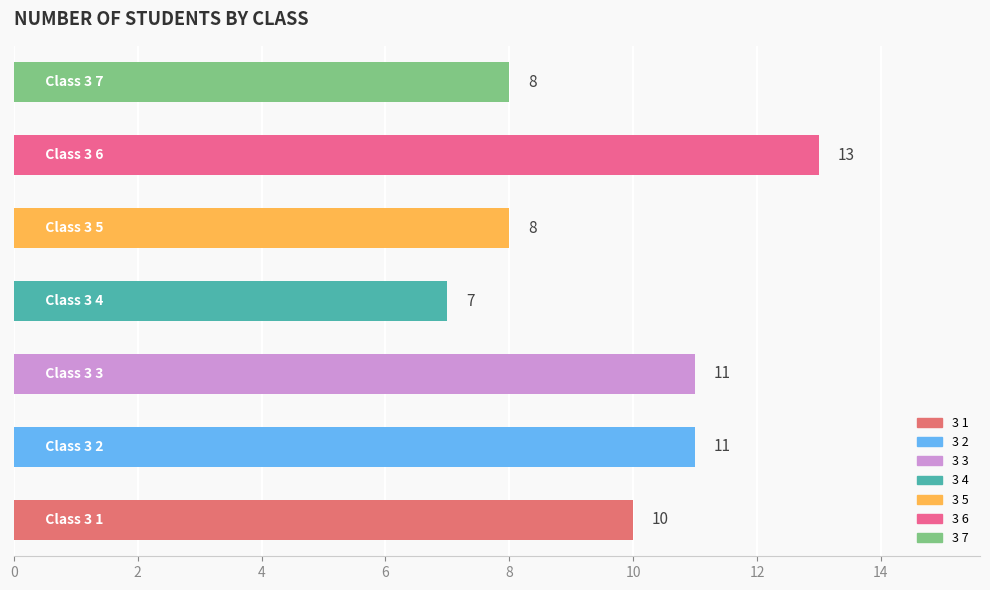

How many values are below 10?

3